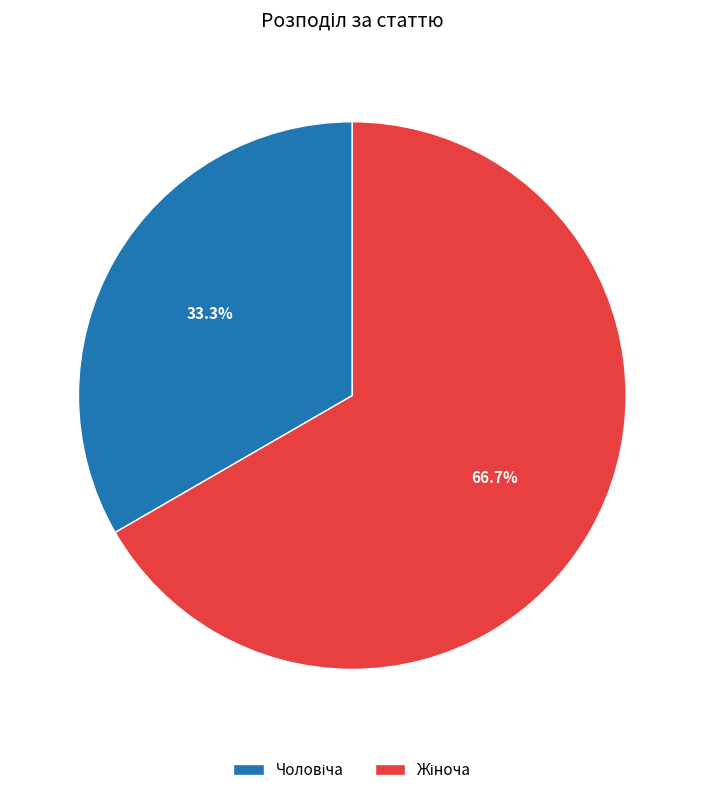

Is there a majority slice in this chart?

Yes